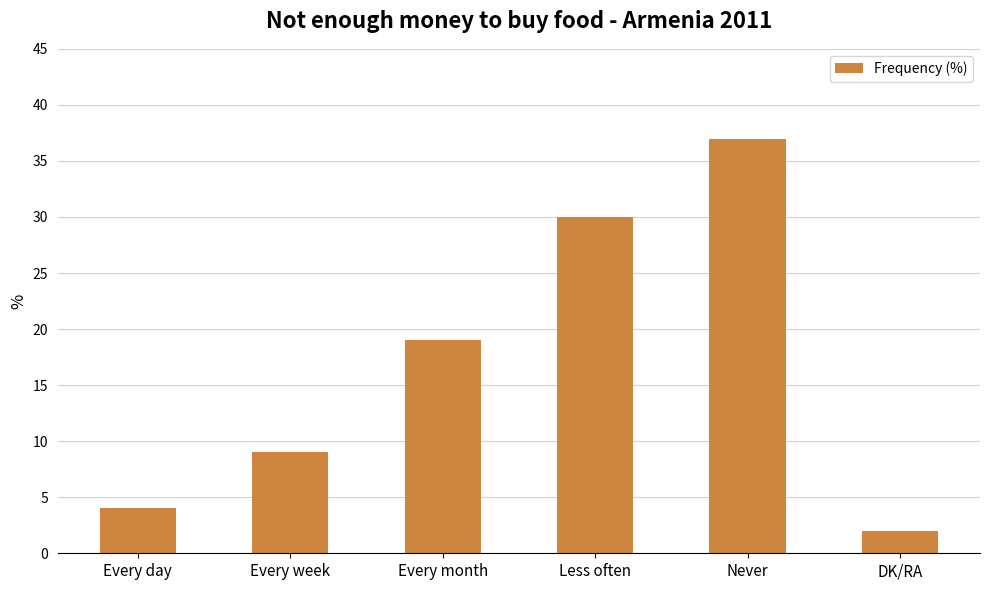

Rank the categories by value from lowest to highest.

DK/RA, Every day, Every week, Every month, Less often, Never